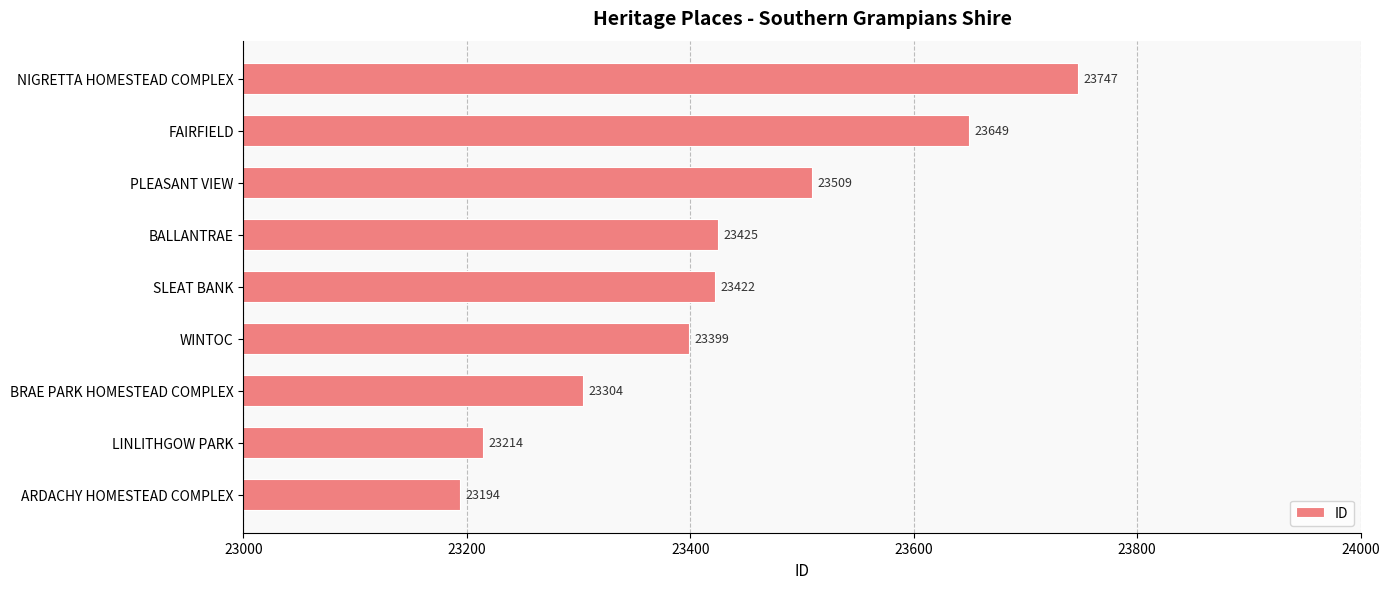

At which label is the value closest to 23470?

PLEASANT VIEW